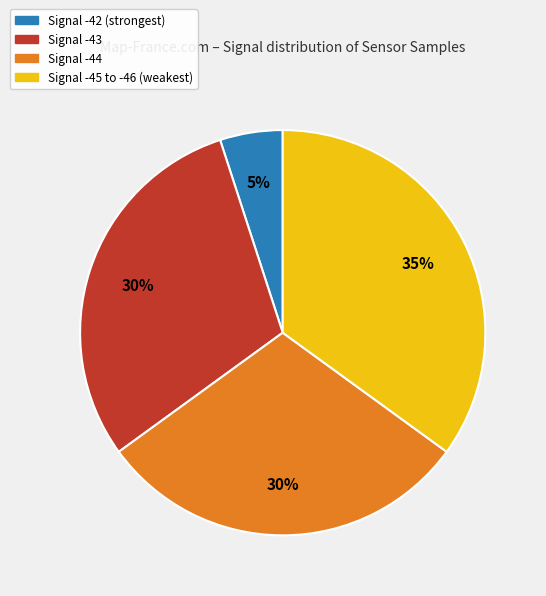

Do Signal -42 (strongest) and Signal -44 together represent more than half of the pie?

No